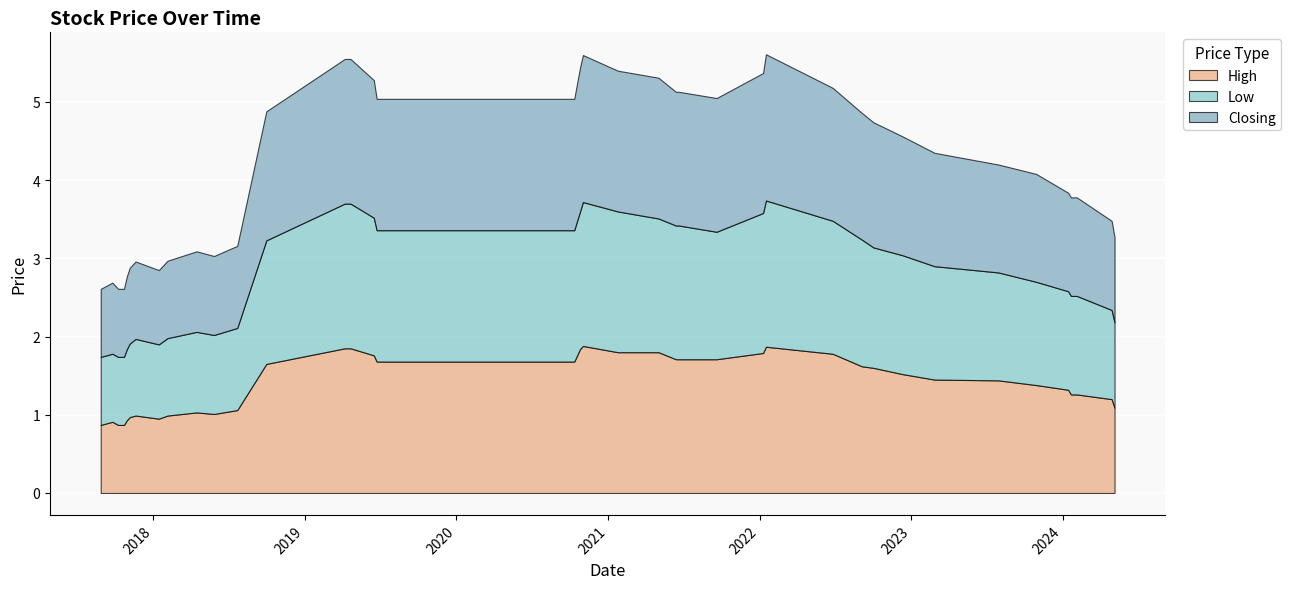

What are all the series names shown in the legend?

High, Low, Closing